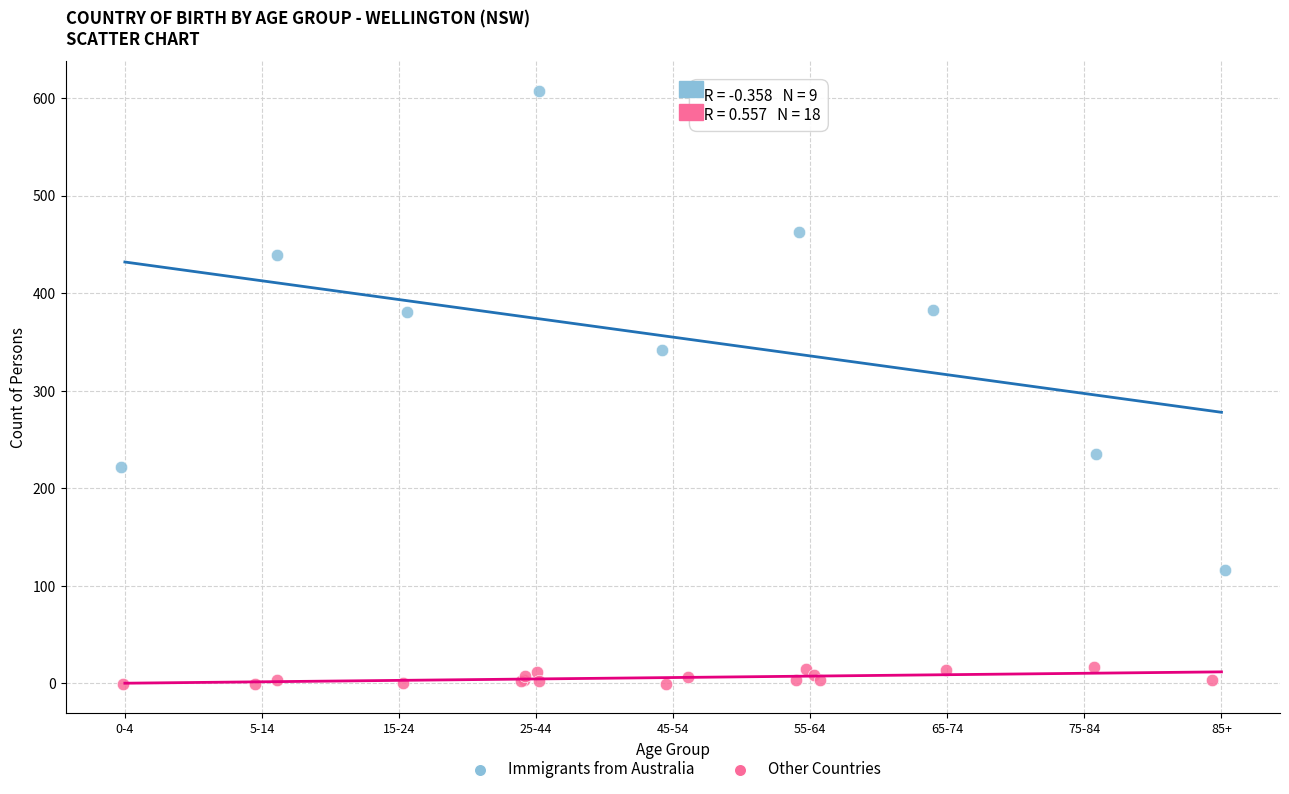

What are all the series names shown in the legend?

Immigrants from Australia, Other Countries